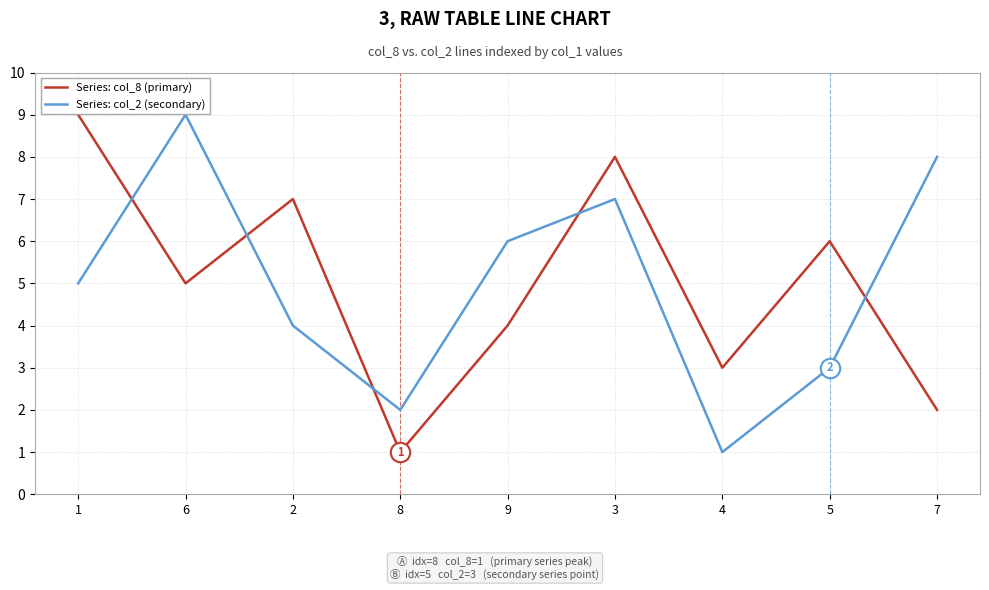

What position from the right is 4?

3